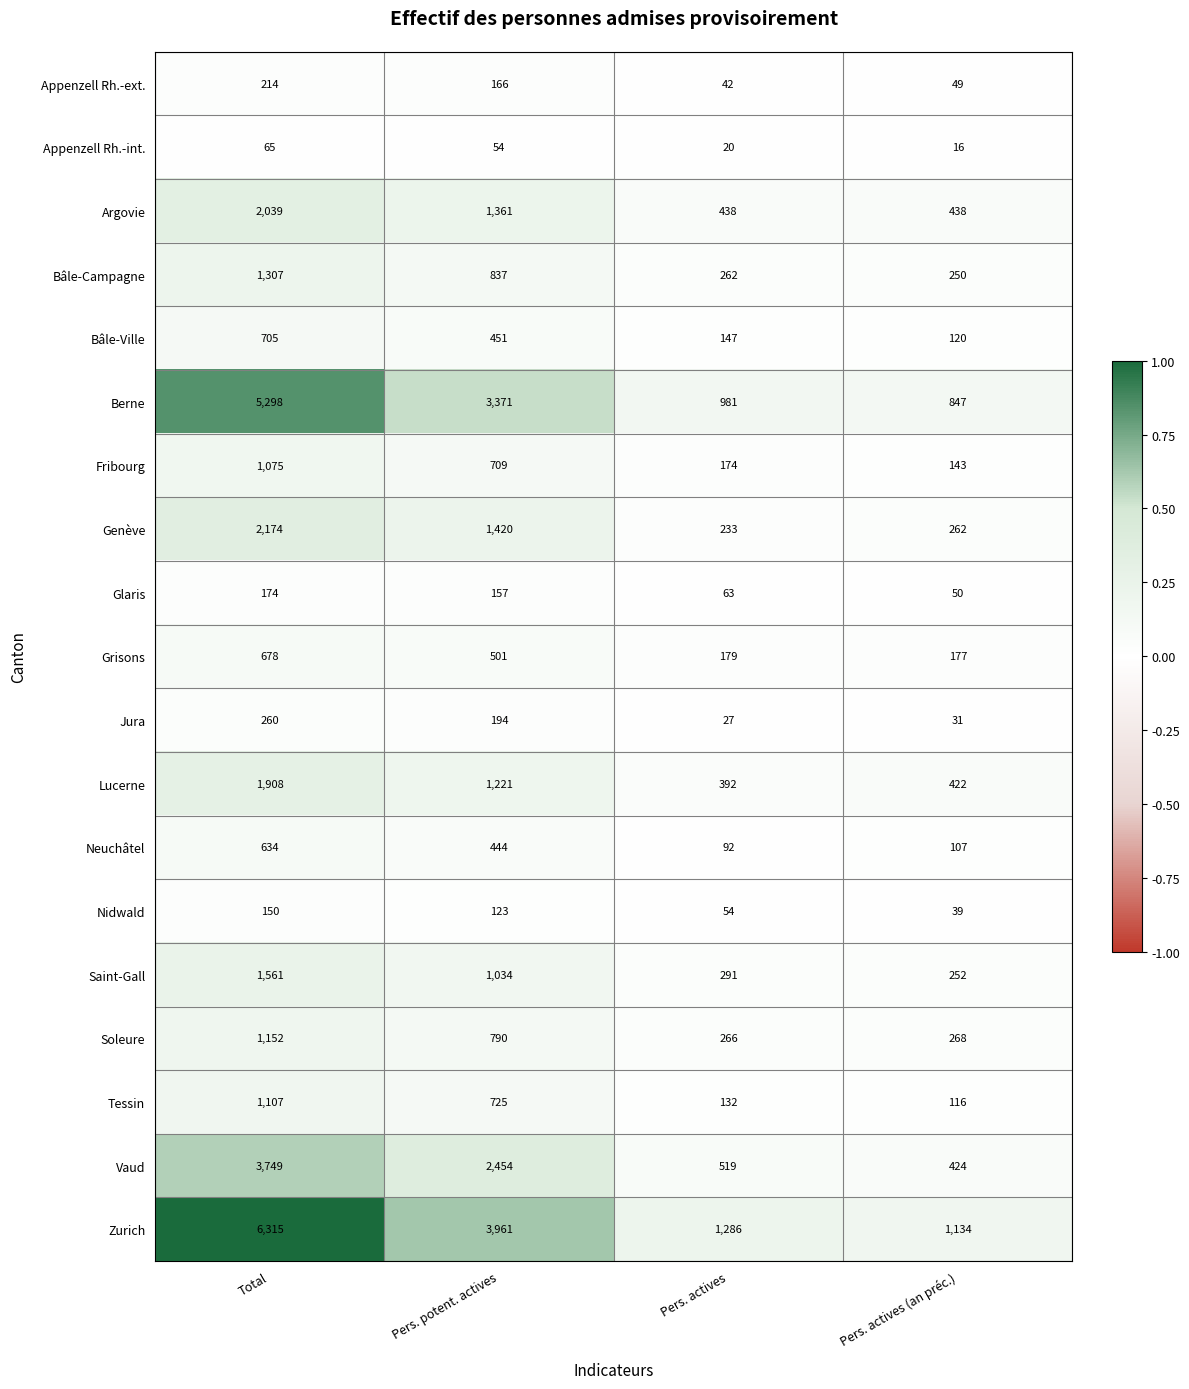

What is the difference between the maximum and second lowest values in the Tessin series?

975